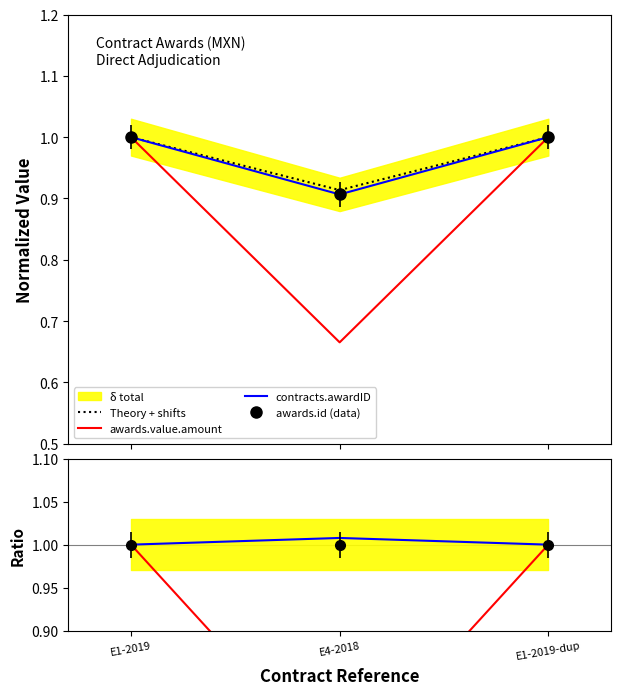

Between E1-2019 and E1-2019-dup, which series saw the biggest shift?

awards.value.amount